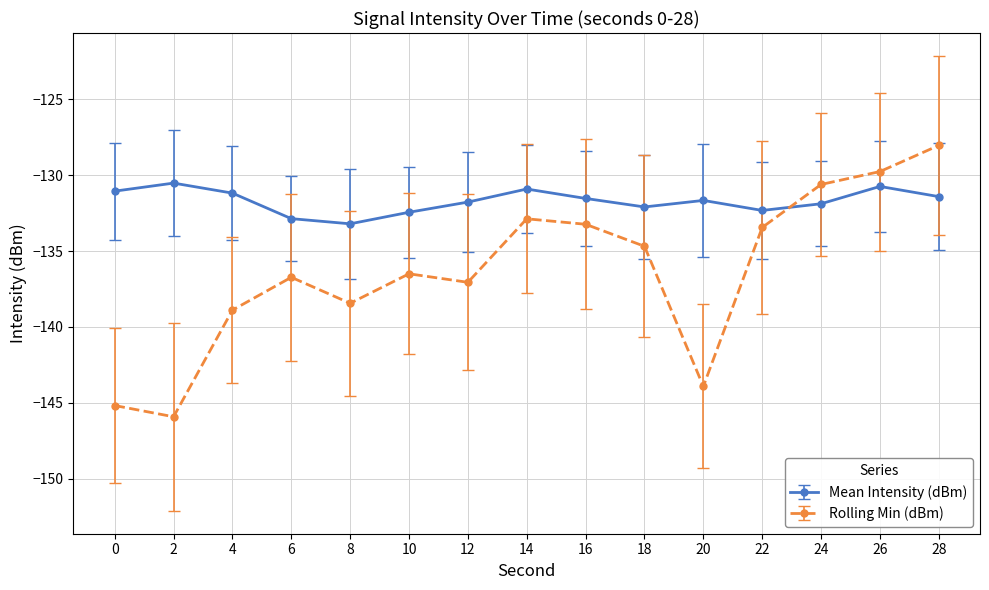

What is the difference between the highest and lowest values at 24?

1.3